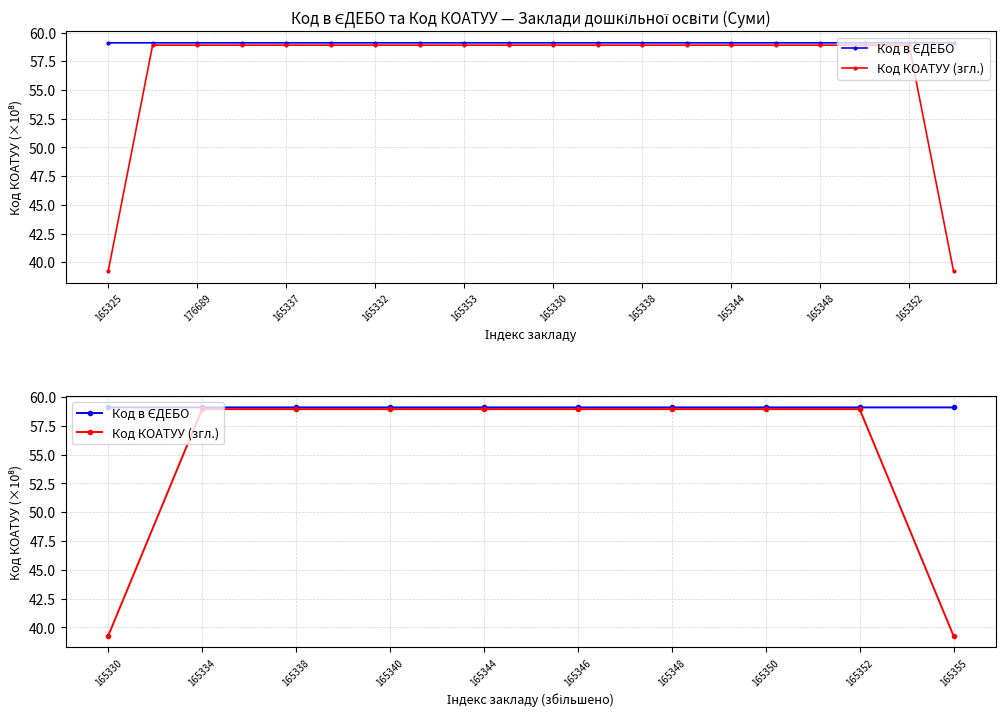

Where is Код КОАТУУ (згл.) nearest to the value 49?

165330